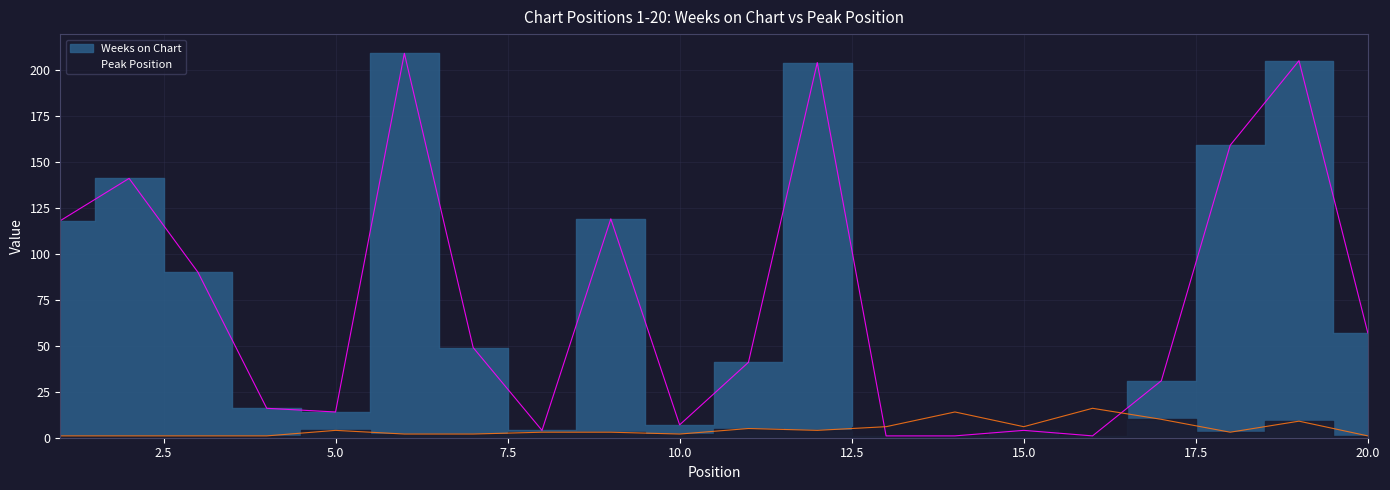

How many lines are shown in the chart?

2